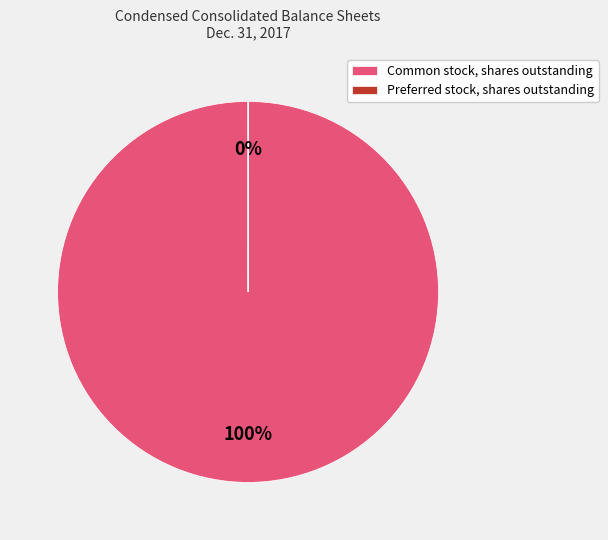

To the nearest percent, what is the difference between the largest and smallest slice percentages?

100%